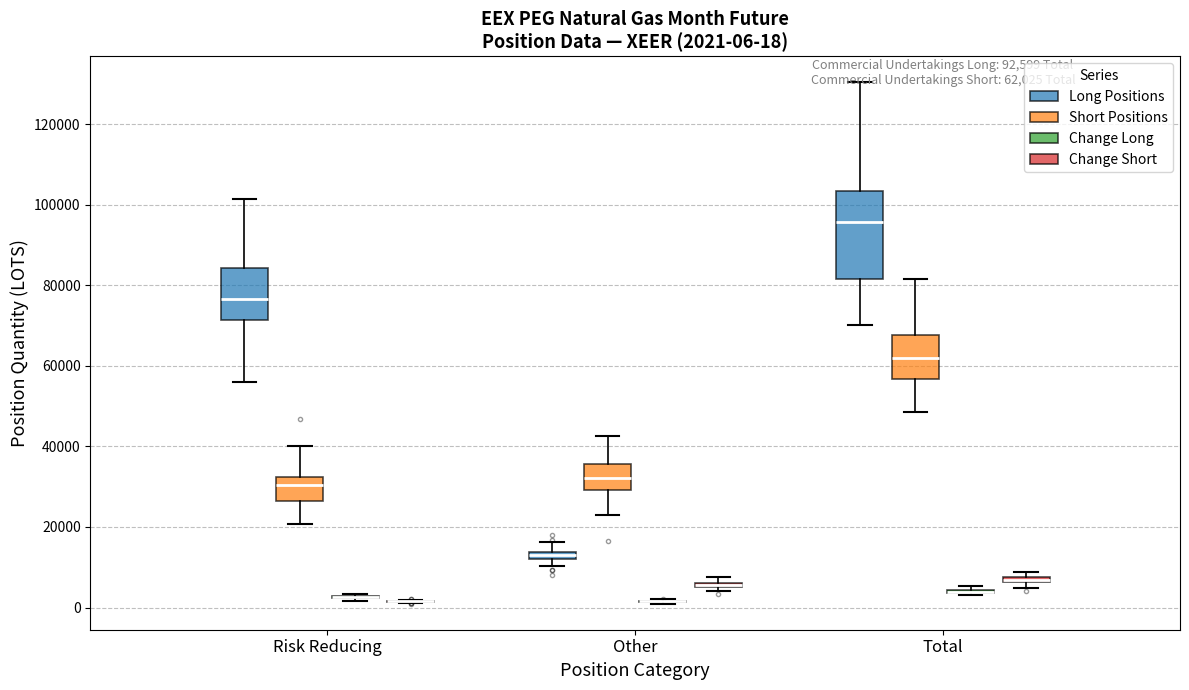

Which box is the tallest, from its lower edge to its upper edge?

Total (Long Positions)